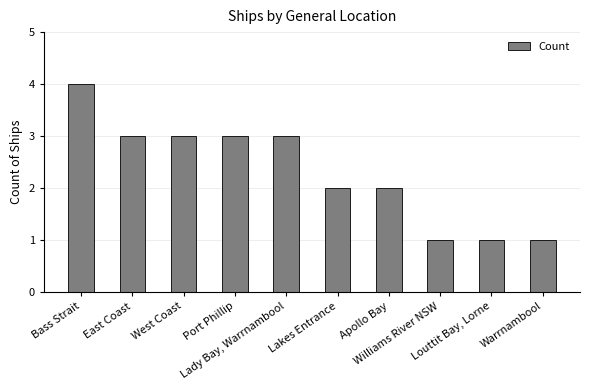

Where does the data first go above 3?

Bass Strait